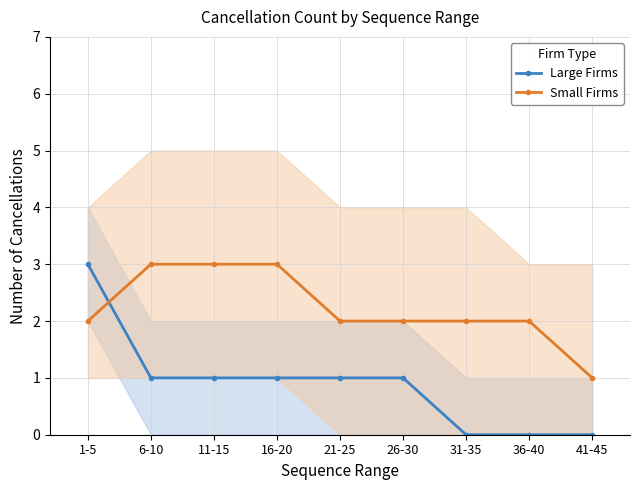

Where is Small Firms nearest to the value 2?

1-5